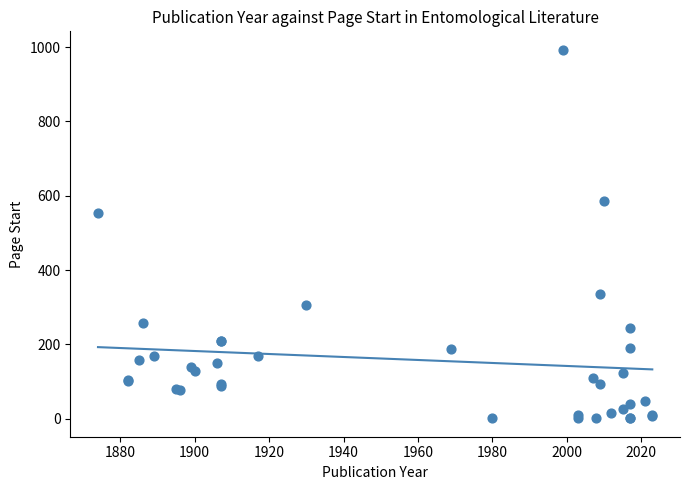

What Y value in the scatter plot is closest to 497?

553